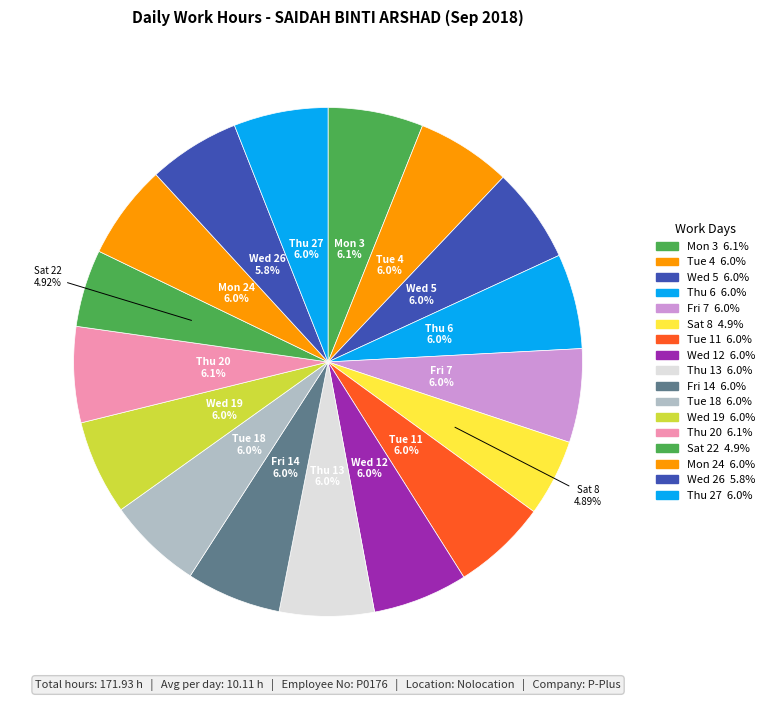

How many slices are in this pie chart?

17